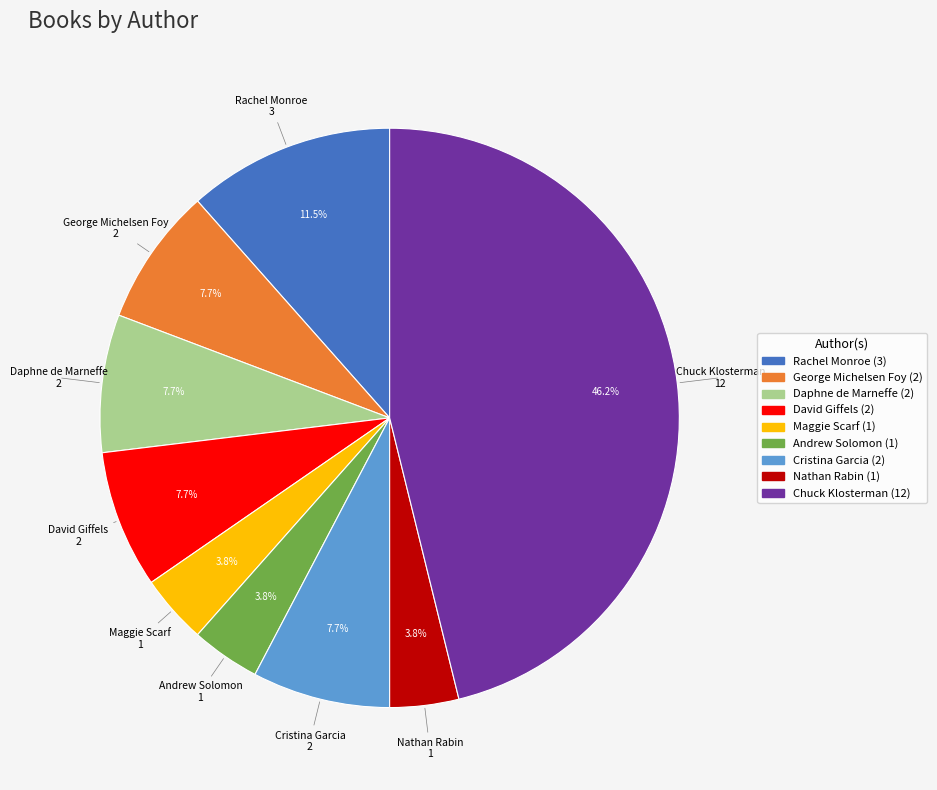

Does any single category account for the majority?

No